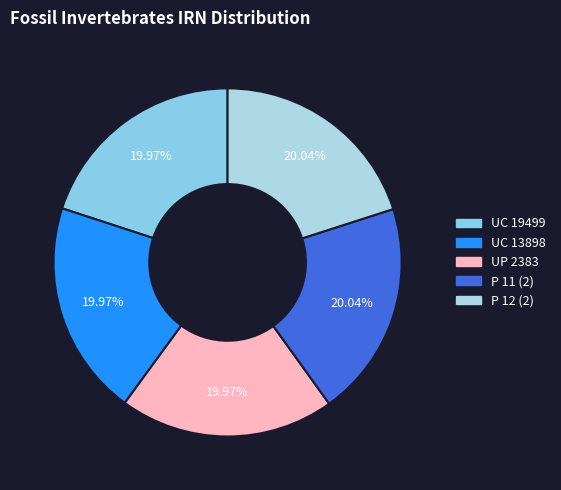

To the nearest percent, what is the average slice percentage?

20%